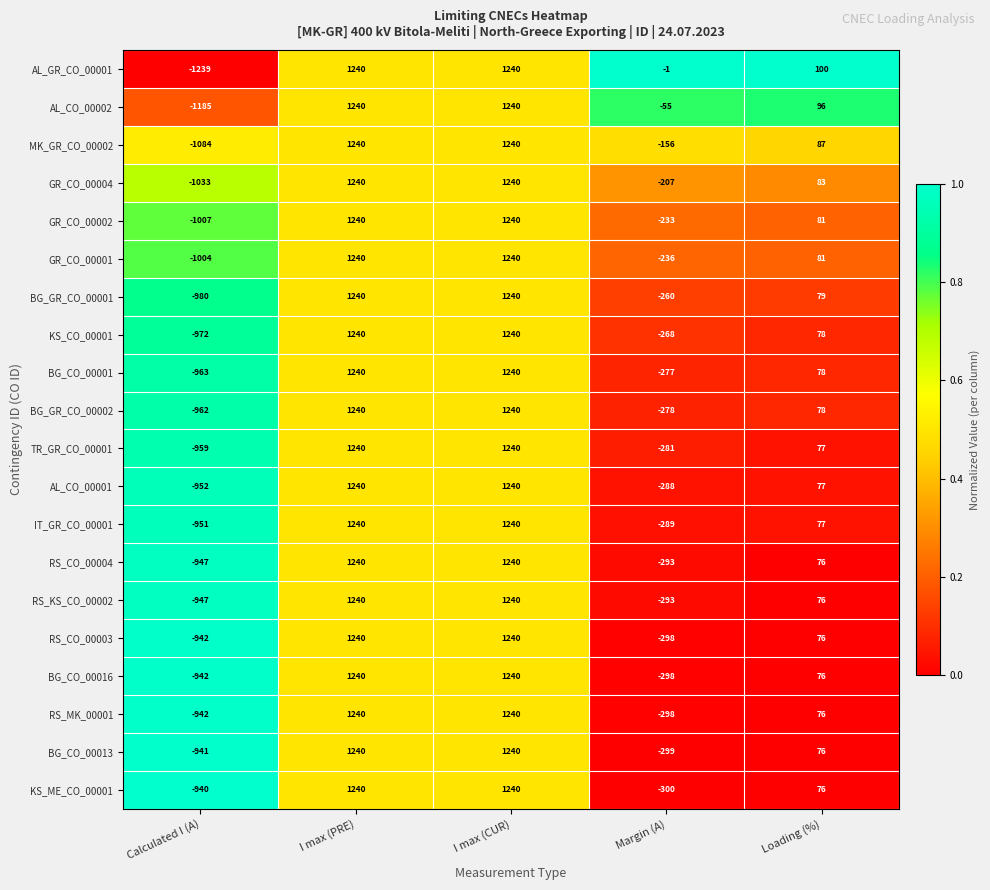

At how many categories does at least one series exceed 0?

3